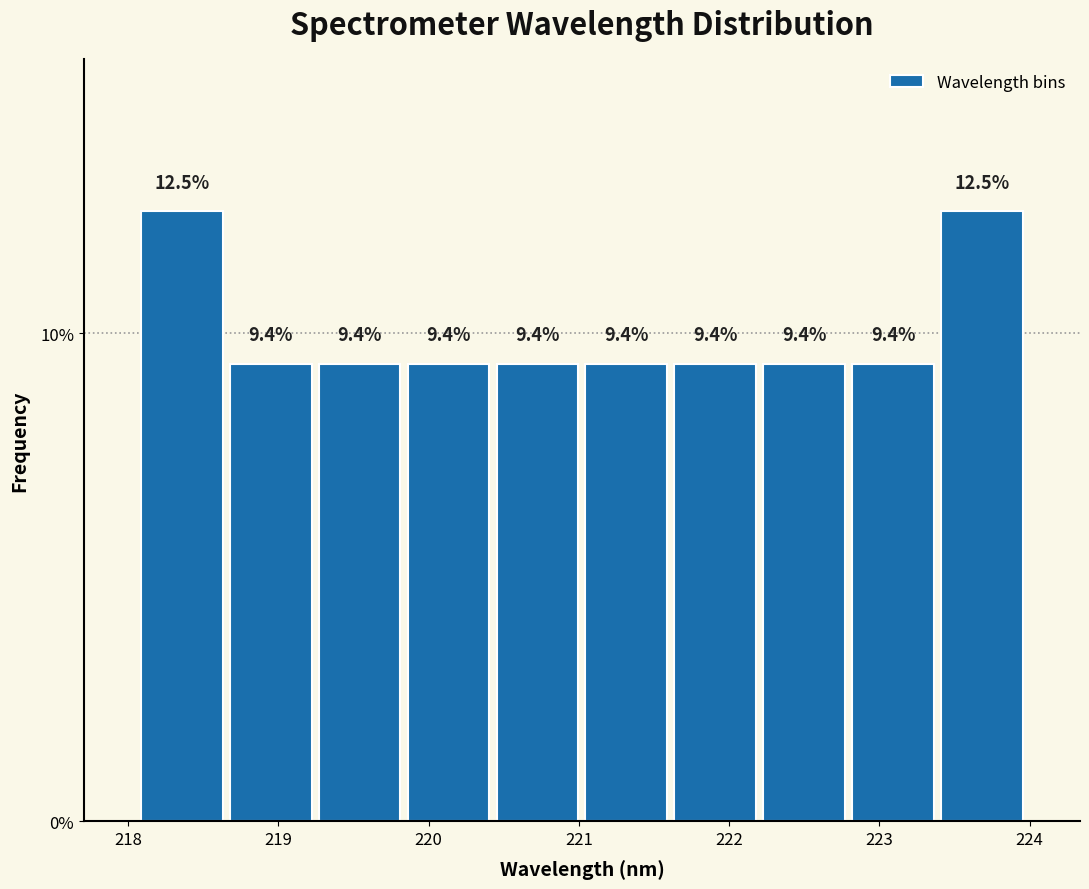

Reading left to right, list every bar in this chart as the range it spans on the x-axis followed by its height. The bar edges are not printed on the chart, so give them approximately, as read against the axis.

218.1 to 218.7: 12.5
218.7 to 219.2: 9.4
219.2 to 219.8: 9.4
219.8 to 220.4: 9.4
220.4 to 221.0: 9.4
221.0 to 221.6: 9.4
221.6 to 222.2: 9.4
222.2 to 222.8: 9.4
222.8 to 223.4: 9.4
223.4 to 224.0: 12.5